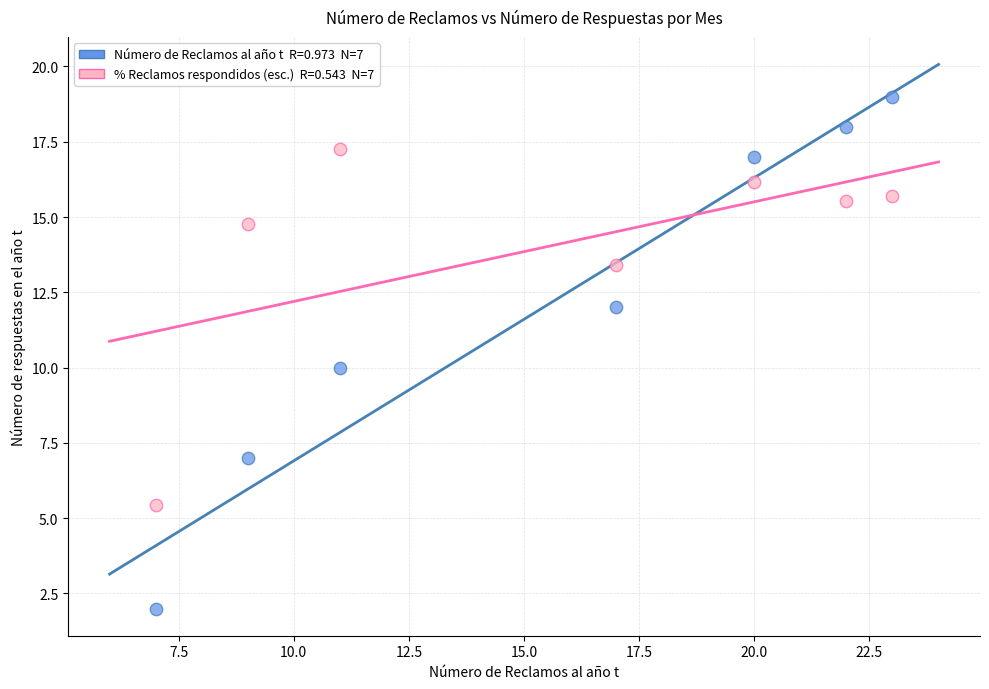

Across all data points, what is the range of X values (max minus min)?

16.0